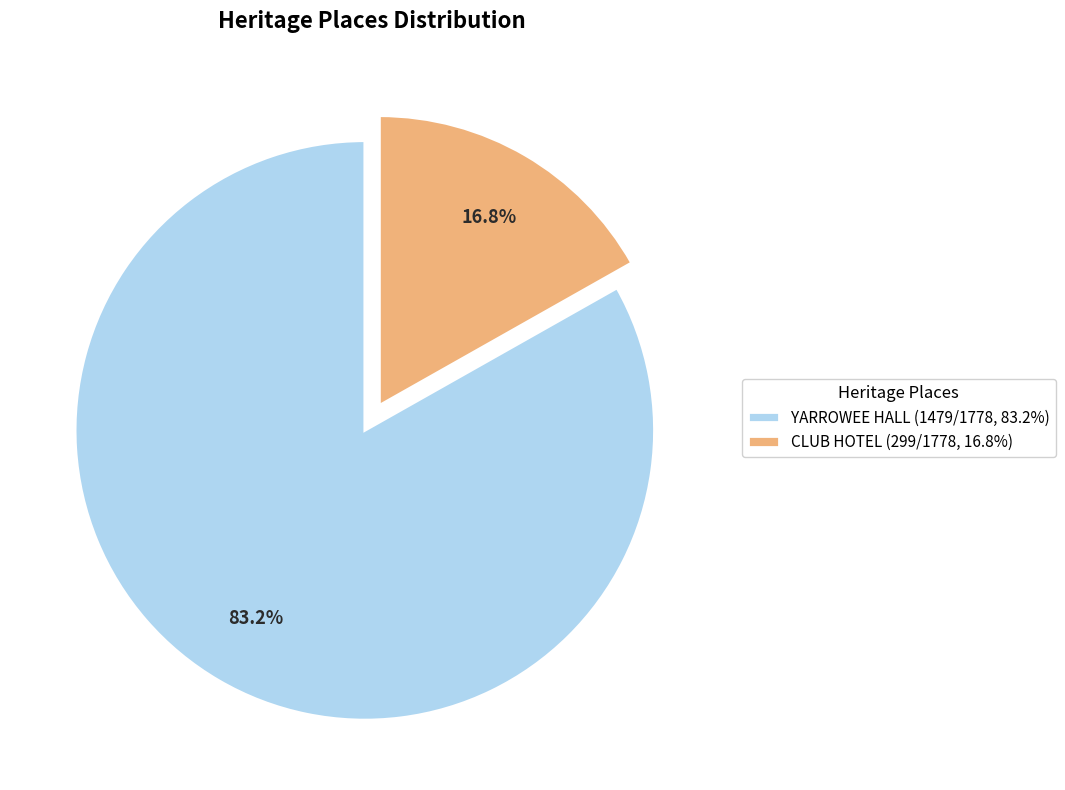

Which slice is the largest?

YARROWEE HALL